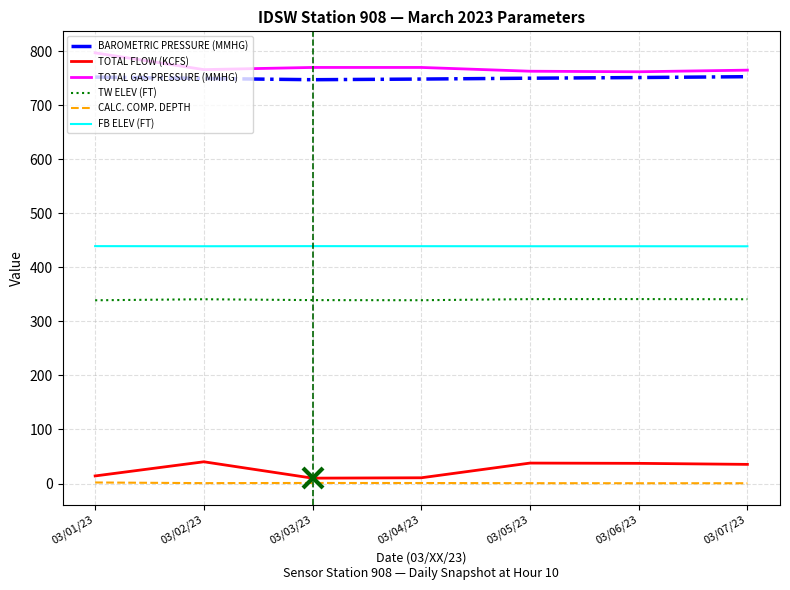

True or false: TW ELEV (FT) and TOTAL FLOW (KCFS) intersect in this chart.

False